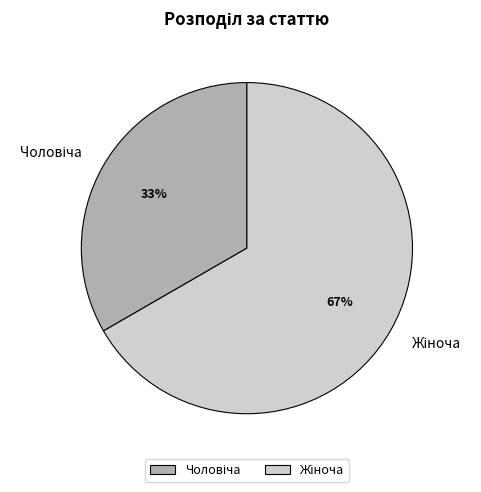

To the nearest percent, what is the average slice percentage?

50%